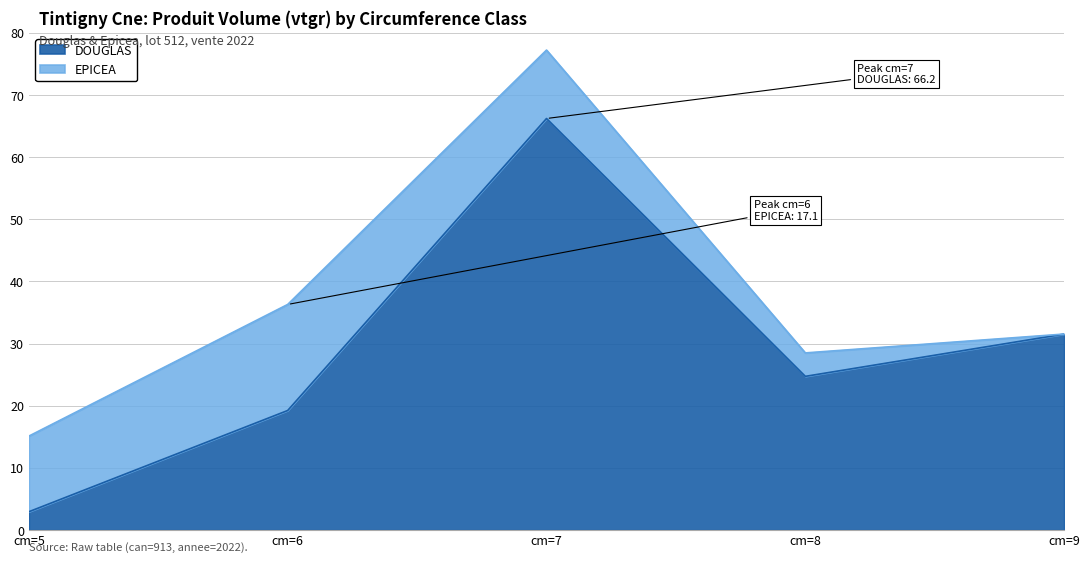

Reading left to right, list all the values displayed in this chart.

cm=5=2.9	cm=6=19.2	cm=7=66.2	cm=8=24.7	cm=9=31.5